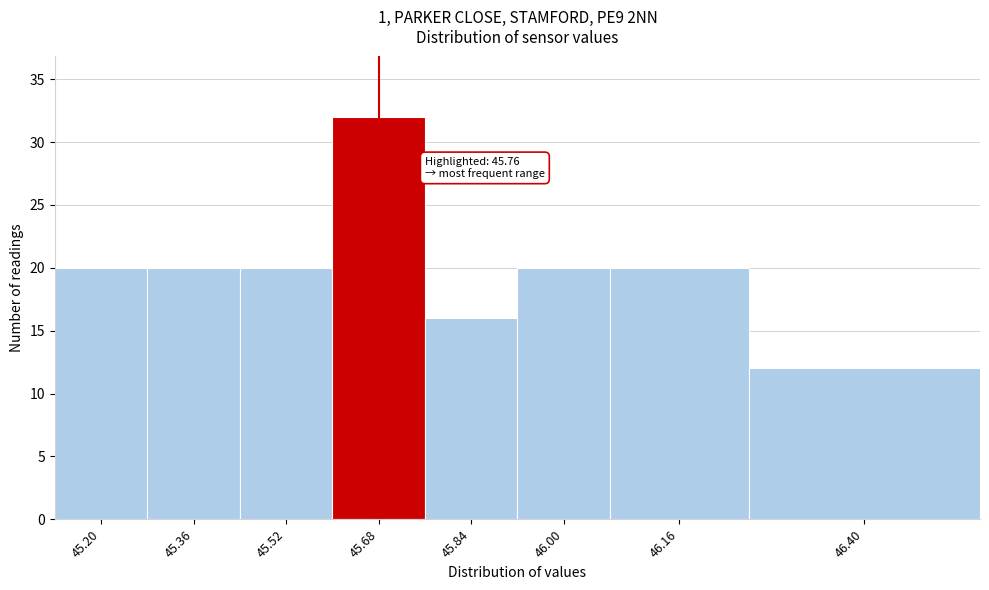

Reading left to right, list all the values displayed in this chart.

45.20=20	45.36=20	45.52=20	45.68=32	45.84=16	46.00=20	46.16=20	46.40=12